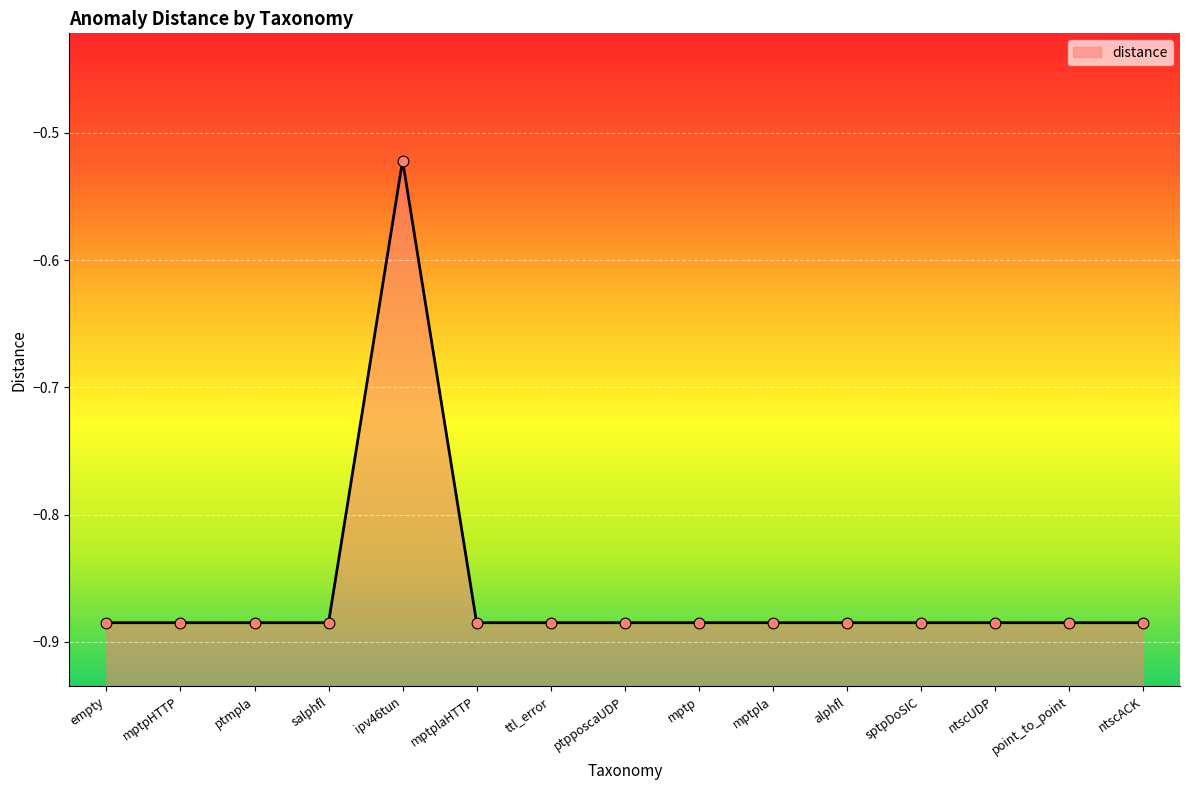

Which has a higher value, salphfl or ntscACK?

salphfl